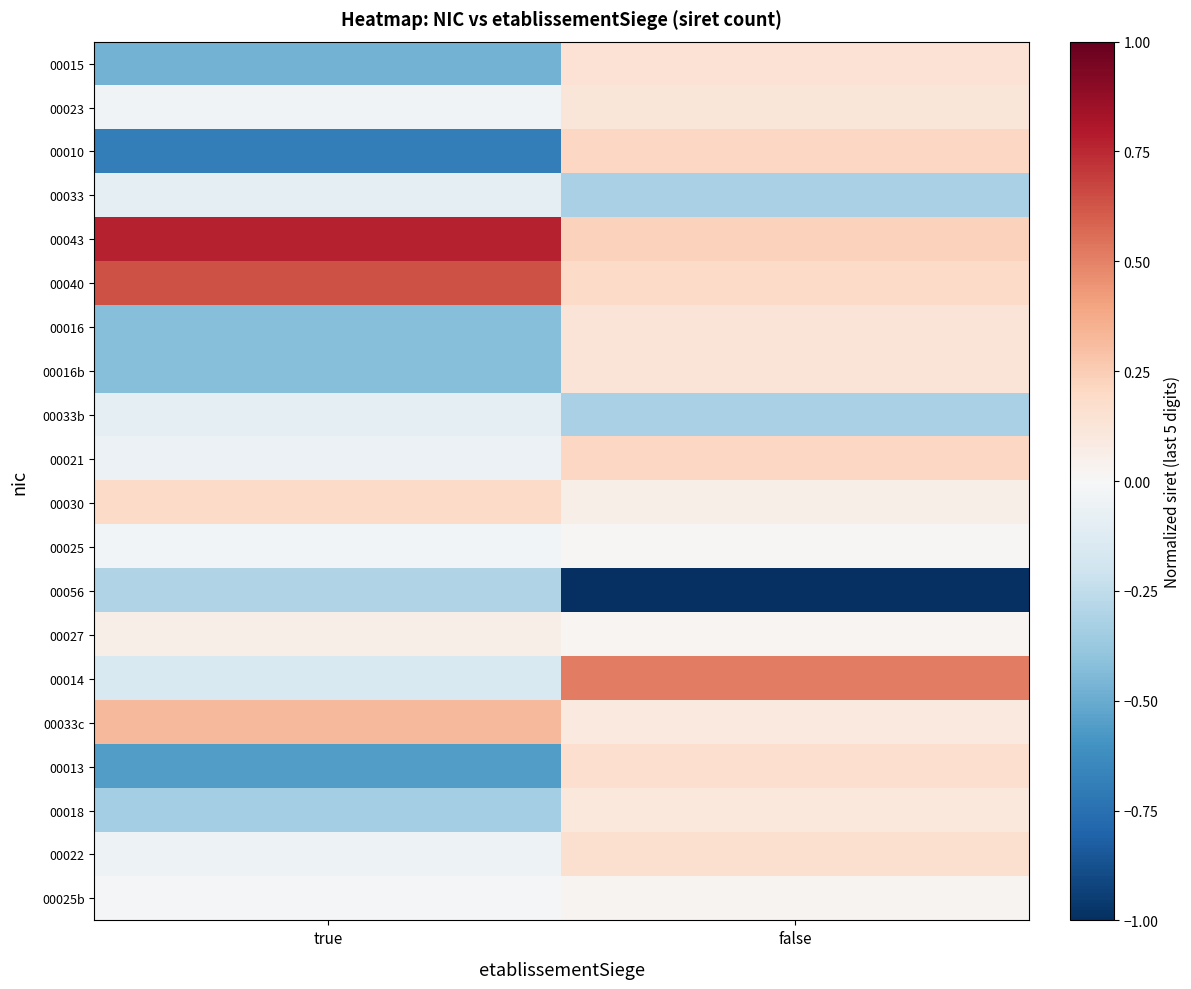

What is the total value across all series at false?

0.9